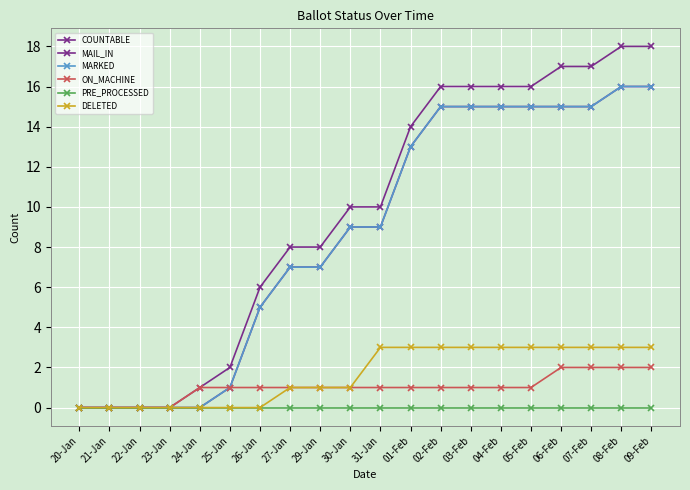

True or false: MAIL_IN and DELETED intersect in this chart.

False